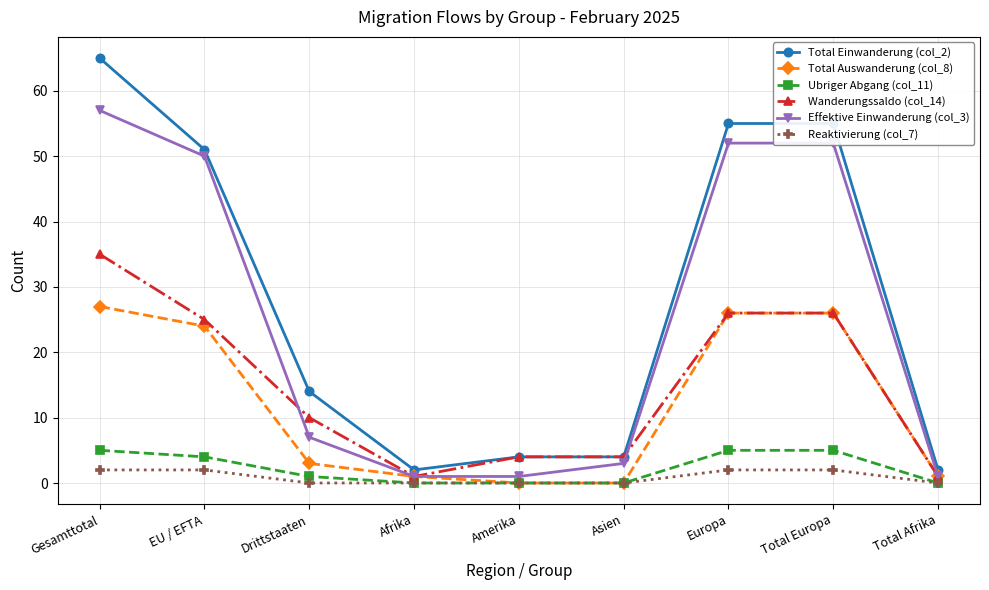

How many values in the Total Einwanderung (col_2) series are below 14?

4